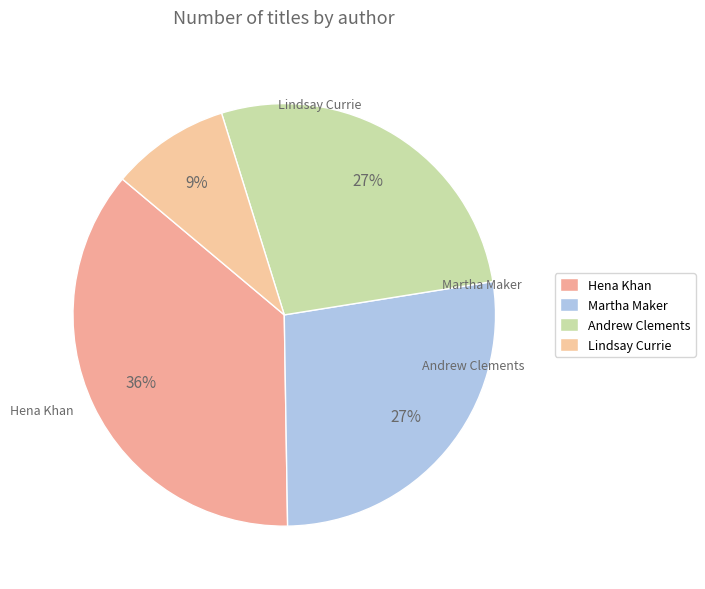

What percentage is the Martha Maker slice, to the nearest percent?

27%